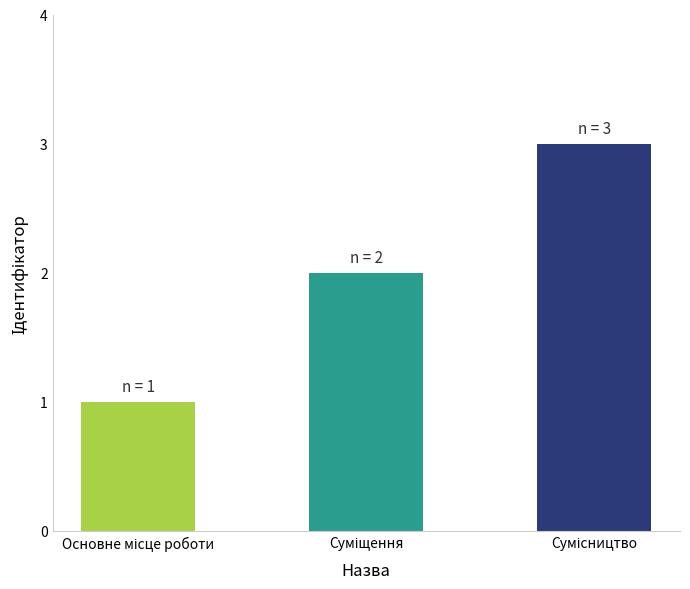

What is the greatest value displayed?

3